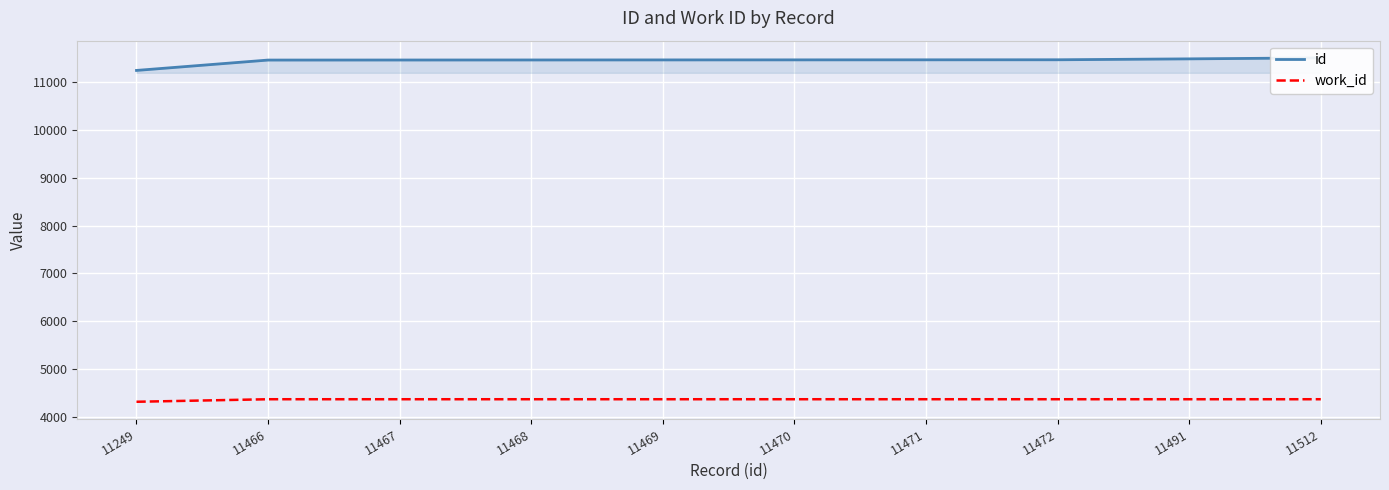

How many lines are shown in the chart?

2